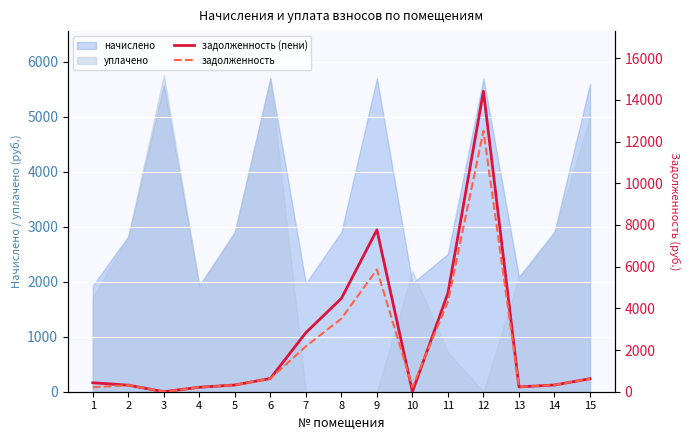

The value of начислено at 12 is 5700.9. True or false?

True